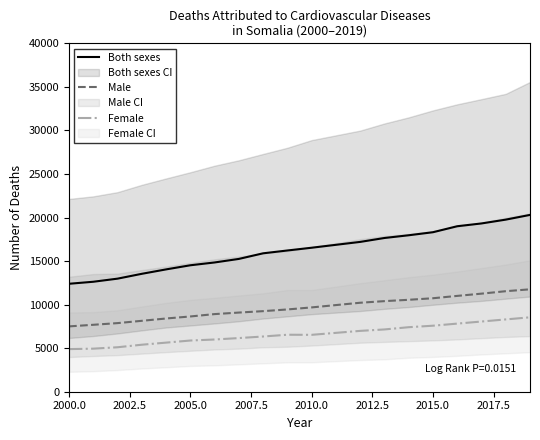

What is the difference between the second highest and second lowest values in the Both sexes series?

7132.6